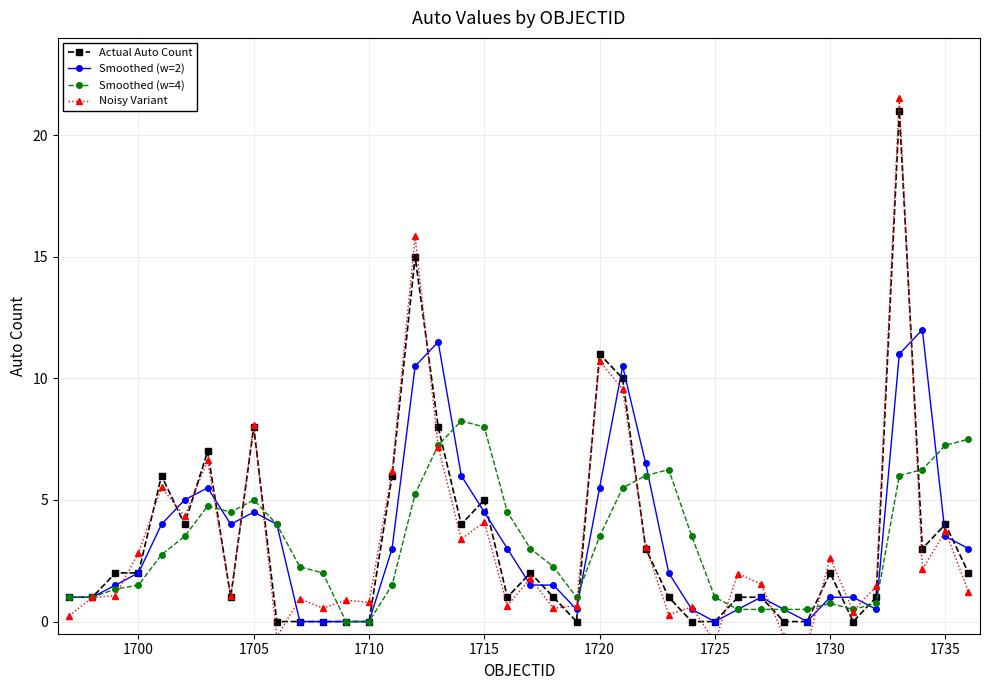

The value of Smoothed (w=2) at 1720 is 5.5. True or false?

True